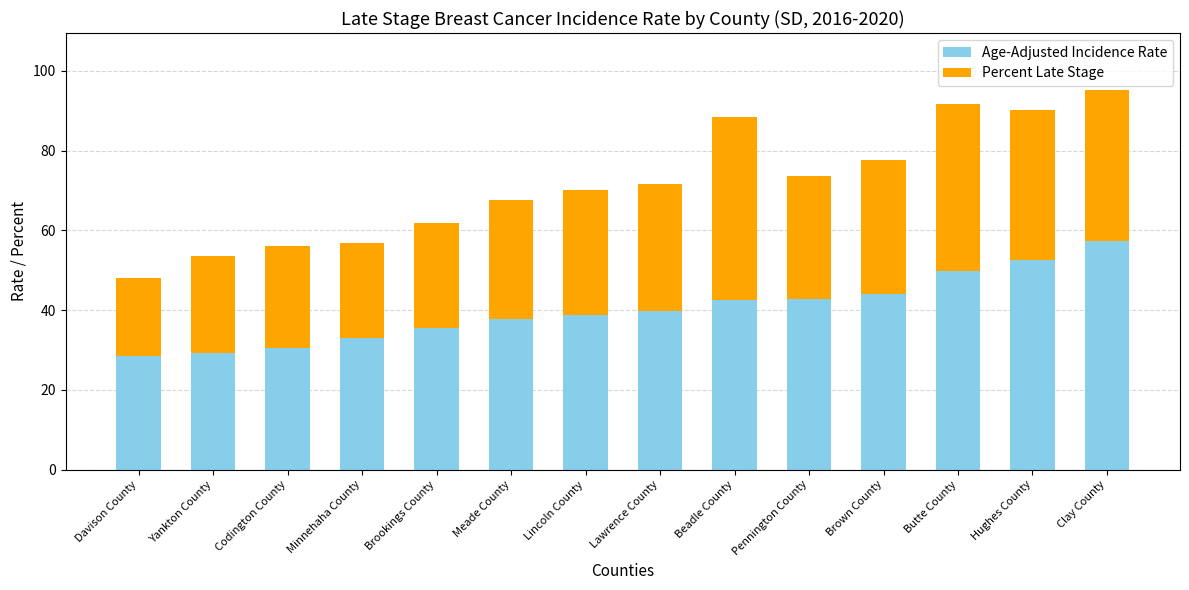

What is the total value across all series at Hughes County?

90.2